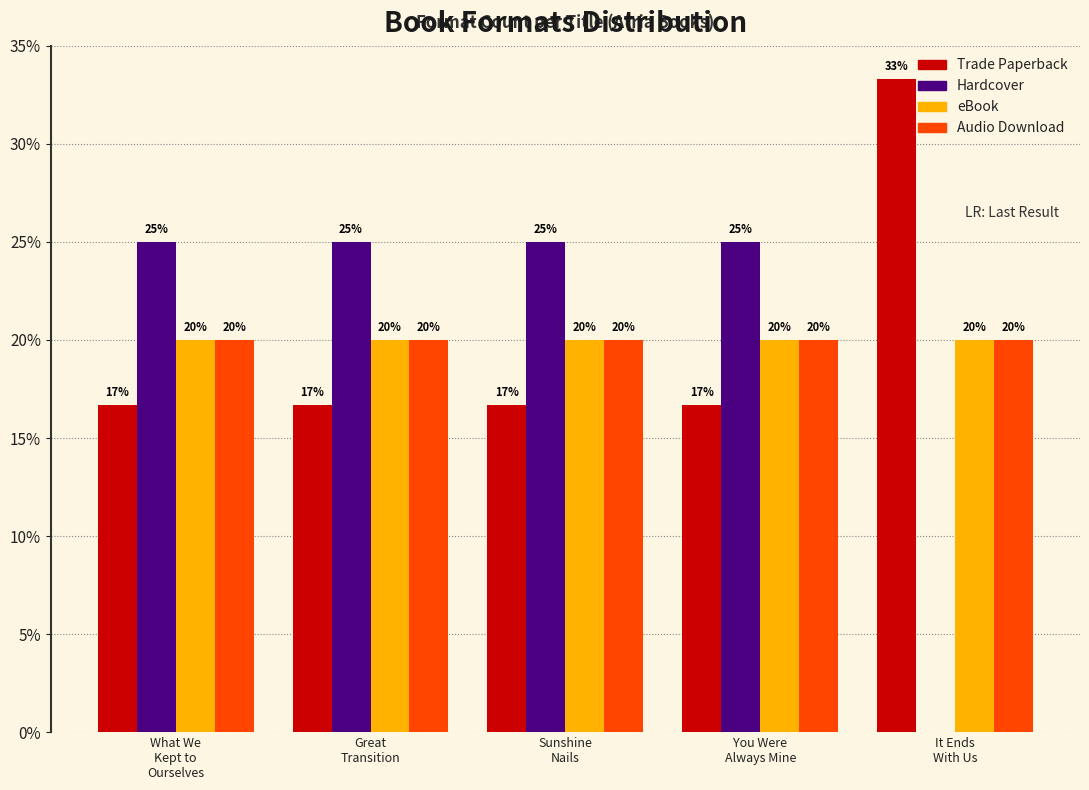

What is the sum of all Audio Download values?

100.0